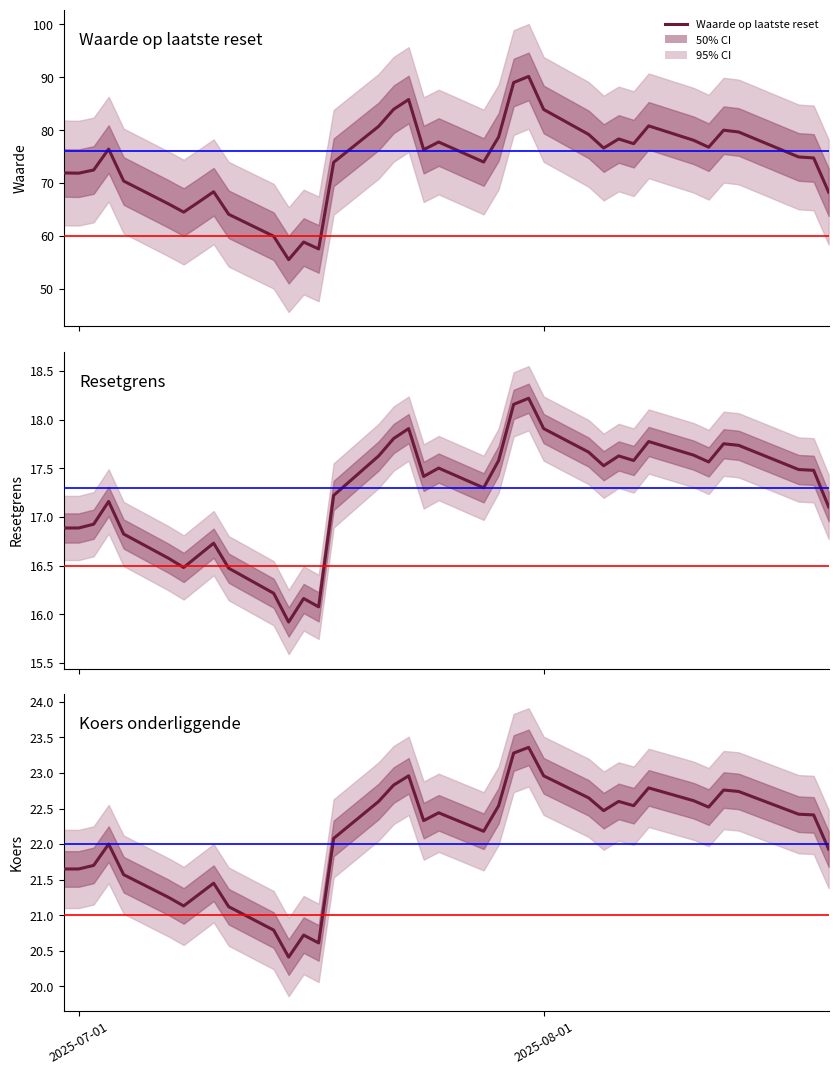

Which series has the largest total across all categories?

Waarde op laatste reset